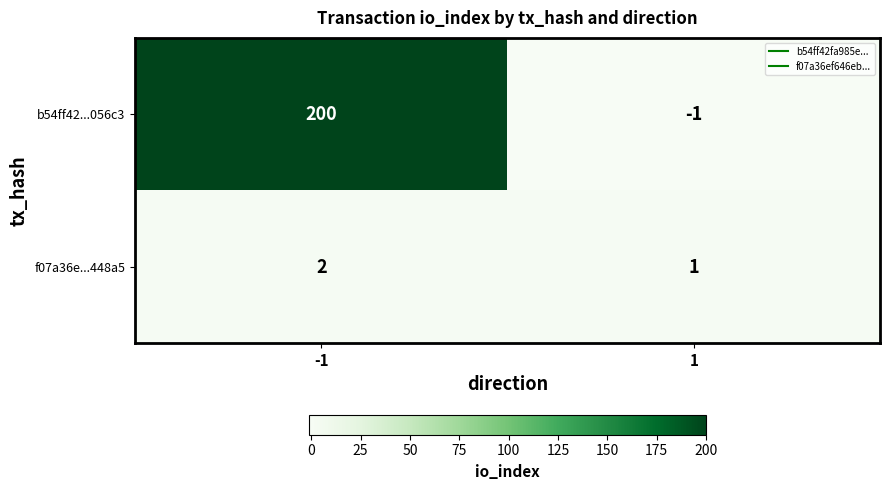

Reading left to right, extract all data points from this chart.

b54ff42...056c3: 200	-1
f07a36e...448a5: 2	1